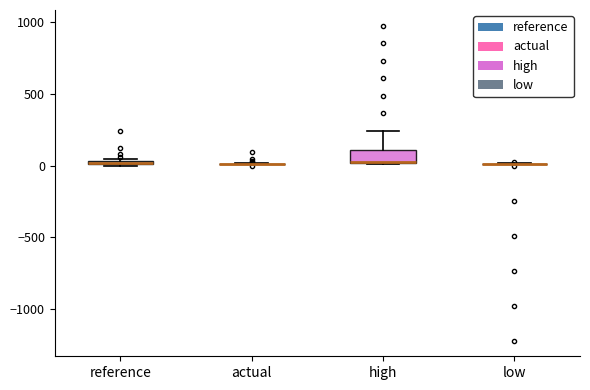

Comparing the boxes themselves (not the whiskers), which one is the tallest?

high